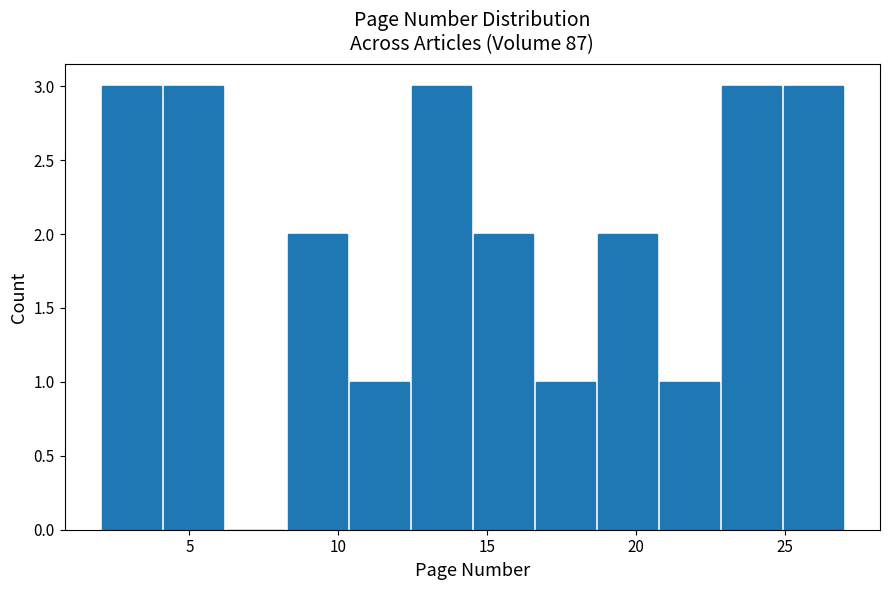

Reading left to right, transcribe this chart: for each bar, give the range it covers on the x-axis and its height. Neither the bar edges nor the heights are printed on the chart, so give them approximately, as read against the axes.

2.0 to 4.0: 3
4.0 to 6.0: 3
6.0 to 8.5: 0
8.5 to 10.5: 2
10.5 to 12.5: 1
12.5 to 14.5: 3
14.5 to 16.5: 2
16.5 to 18.5: 1
18.5 to 21.0: 2
21.0 to 23.0: 1
23.0 to 25.0: 3
25.0 to 27.0: 3